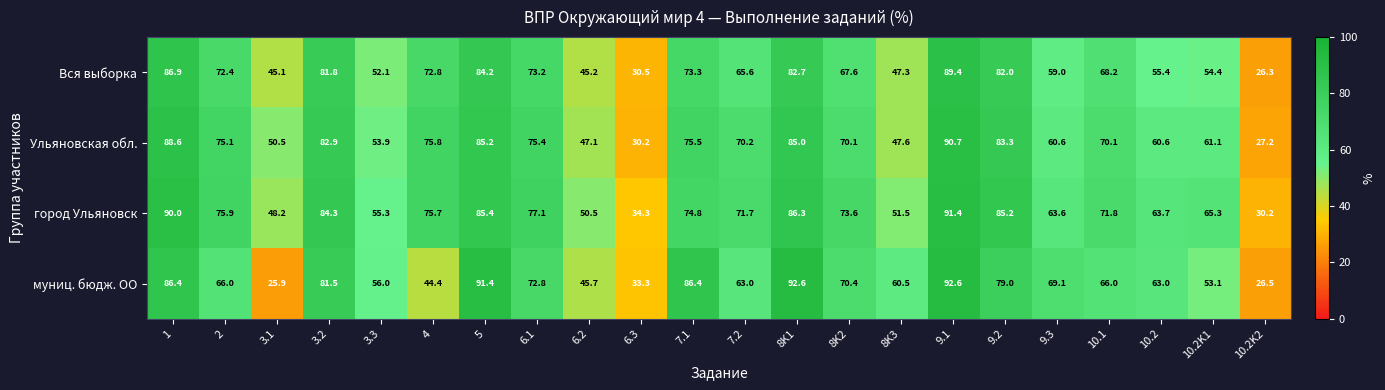

How many categories are shown in the chart?

22